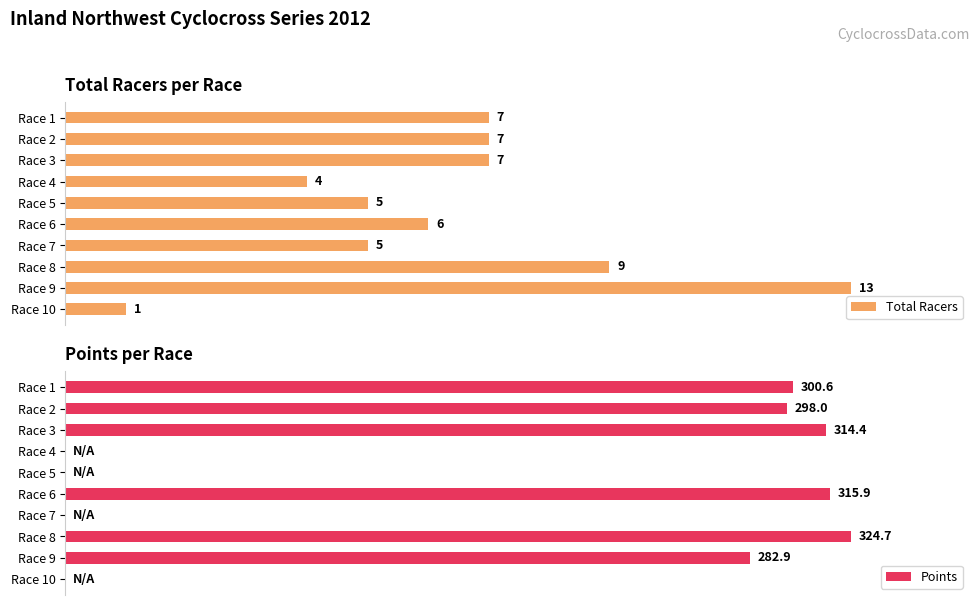

The Total Racers series shows 58.6 at 80. True or false?

False